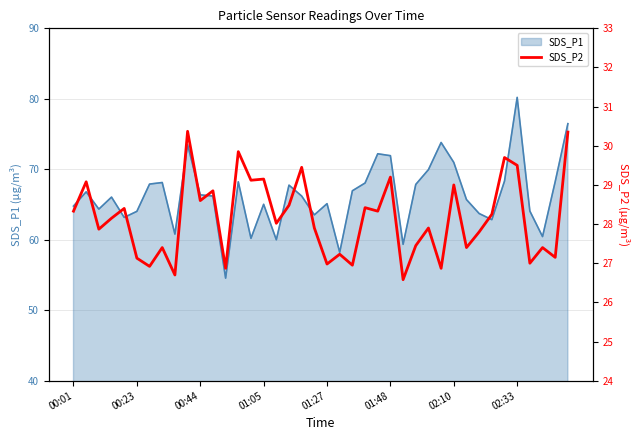

At which label does SDS_P1 reach its peak?

02:33